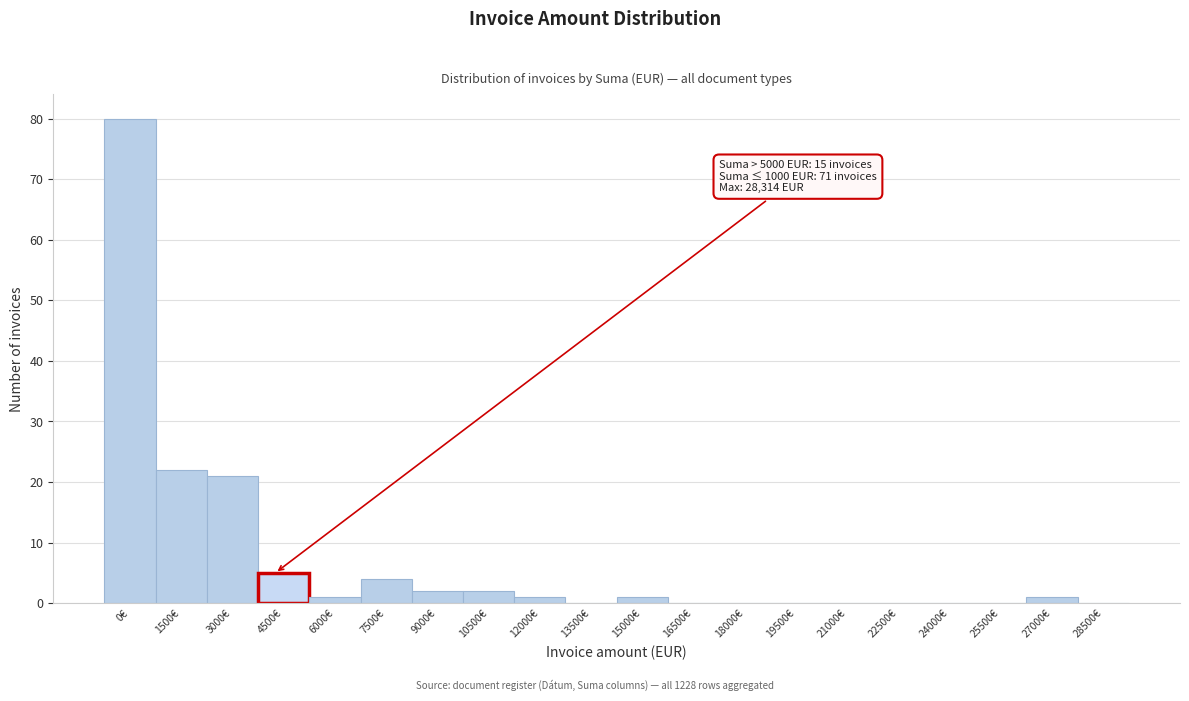

Reading right to left, what are all the values shown in this chart?

28500€=0	27000€=1	25500€=0	24000€=0	22500€=0	21000€=0	19500€=0	18000€=0	16500€=0	15000€=1	13500€=0	12000€=1	10500€=2	9000€=2	7500€=4	6000€=1	4500€=5	3000€=21	1500€=22	0€=80